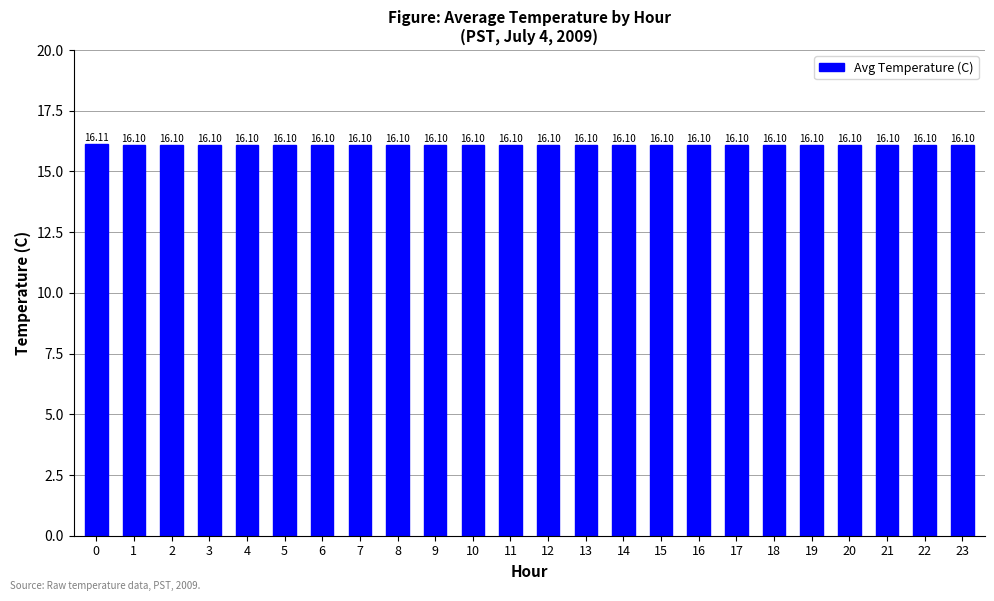

How many bars are there in total?

24